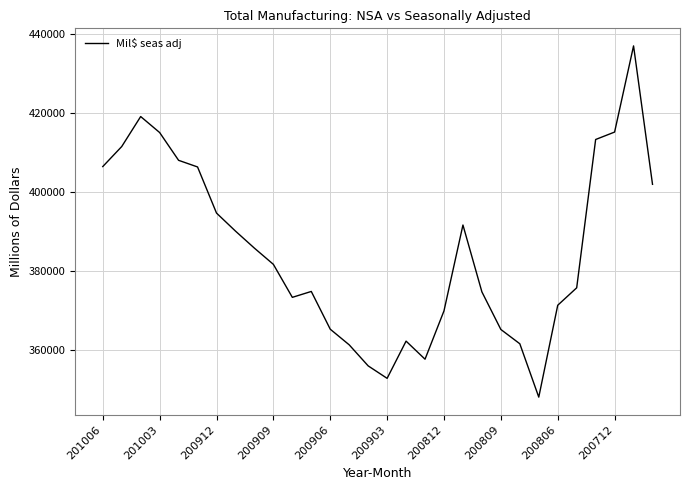

What is the average value?

384914